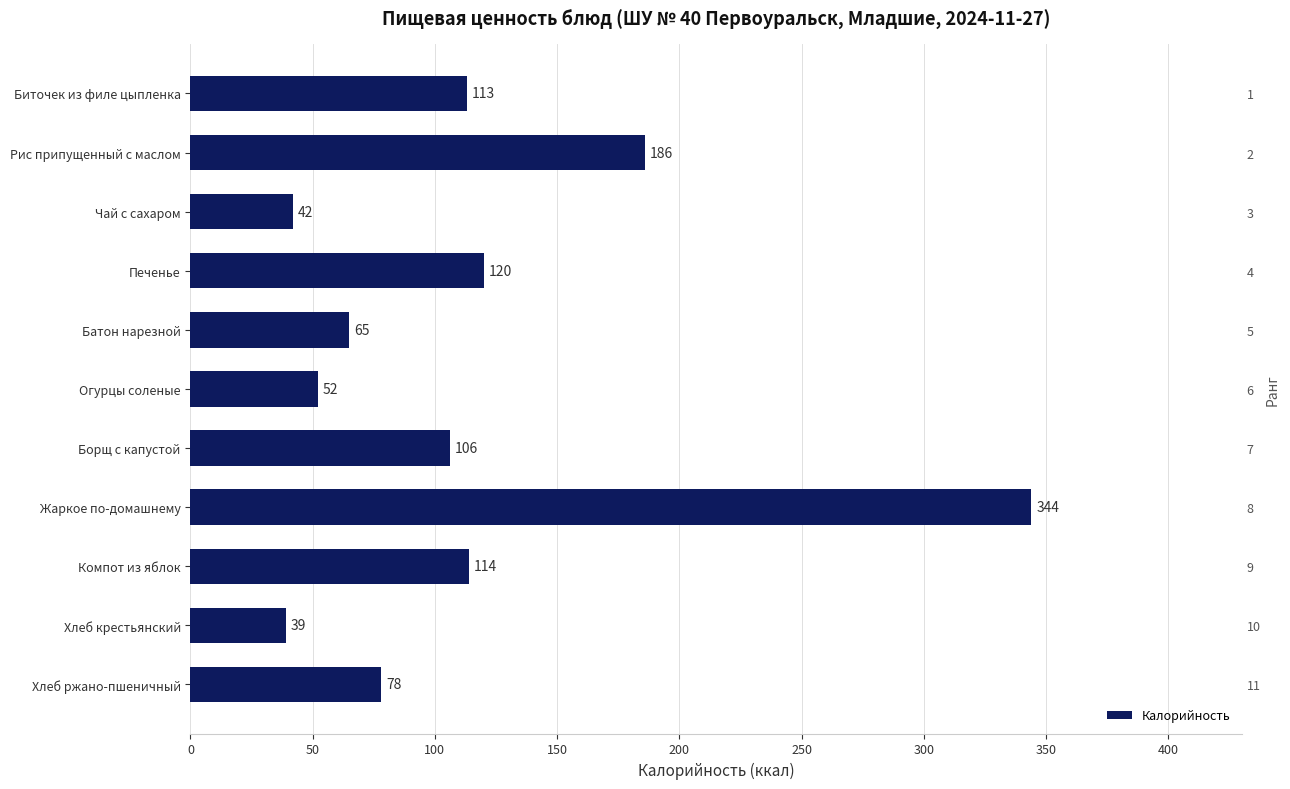

What is the greatest value displayed?

344